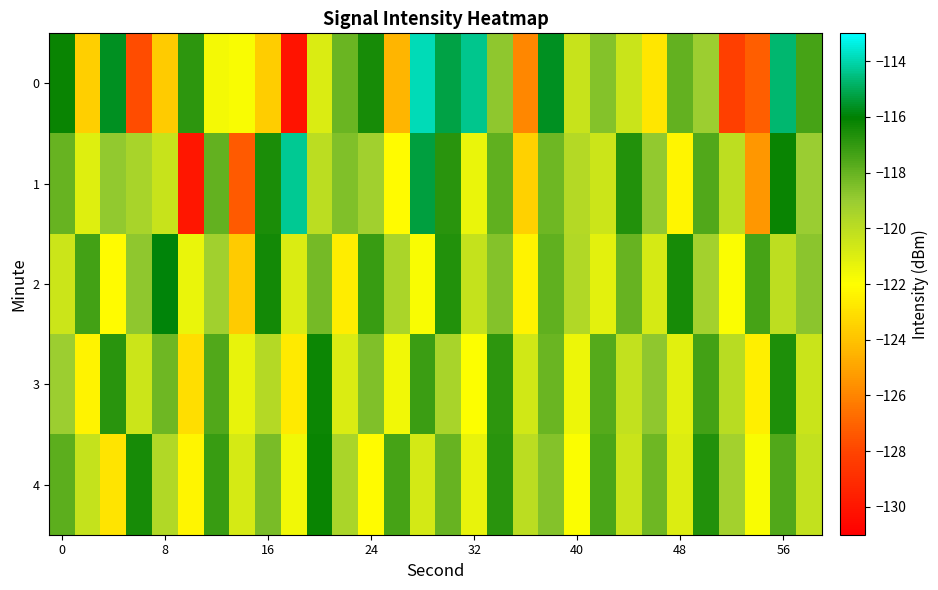

How many series are shown in this chart?

5